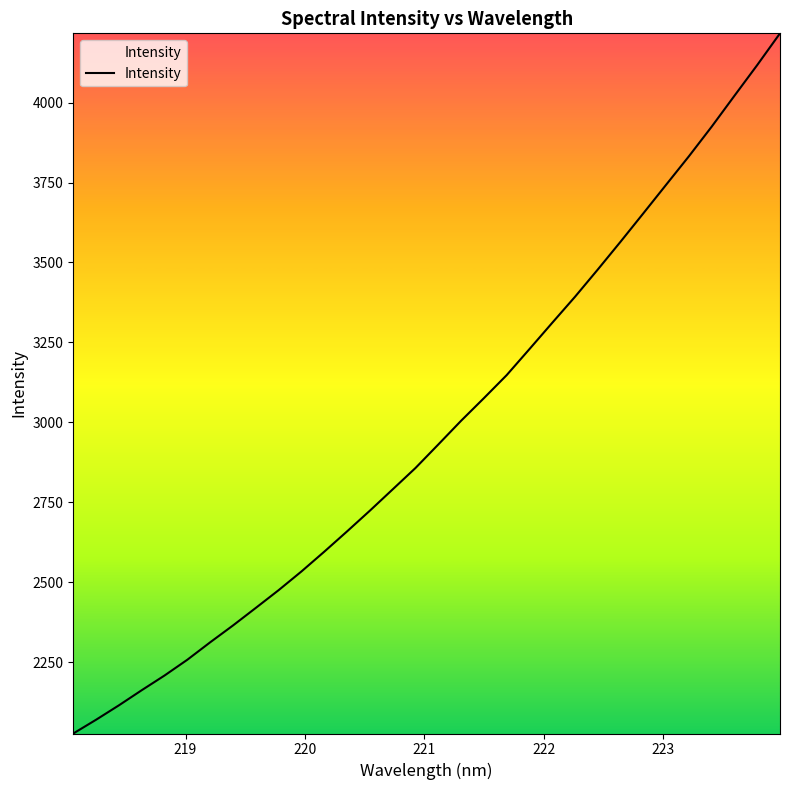

Reading left to right, list all the values displayed in this chart.

2027.5	2070.6	2115.6	2162.9	2208.9	2258.2	2312.7	2365.3	2420.2	2475.7	2534.1	2595.9	2659.4	2724.1	2790.8	2857.5	2931.0	3005.1	3075.8	3147.8	3229.2	3311.4	3392.9	3478.1	3565.1	3653.8	3743.1	3832.1	3924.7	4021.3	4117.3	4216.4